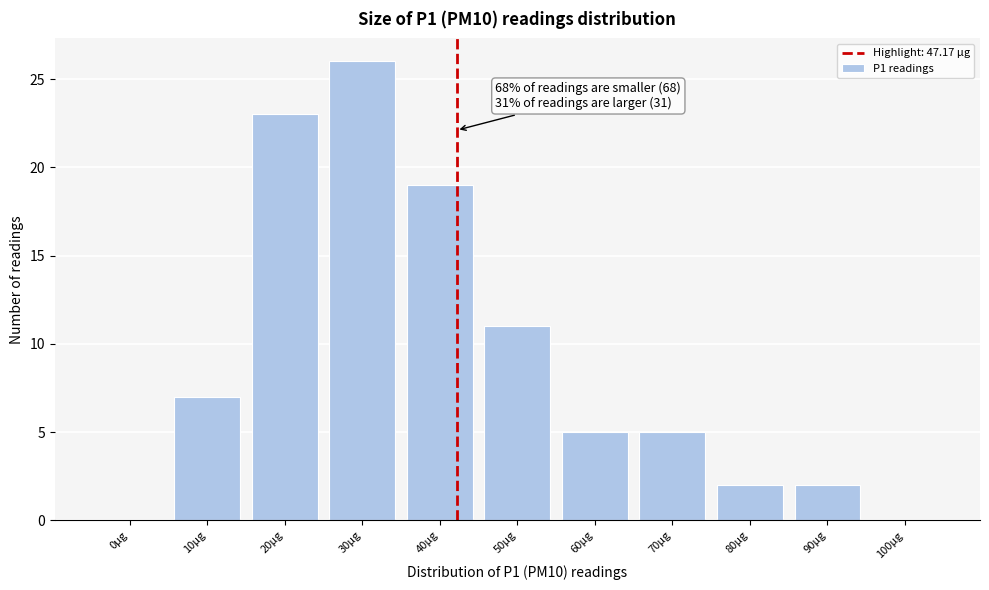

Reading left to right, what are all the values shown in this chart?

0µg=0	10µg=7	20µg=23	30µg=26	40µg=19	50µg=11	60µg=5	70µg=5	80µg=2	90µg=2	100µg=0